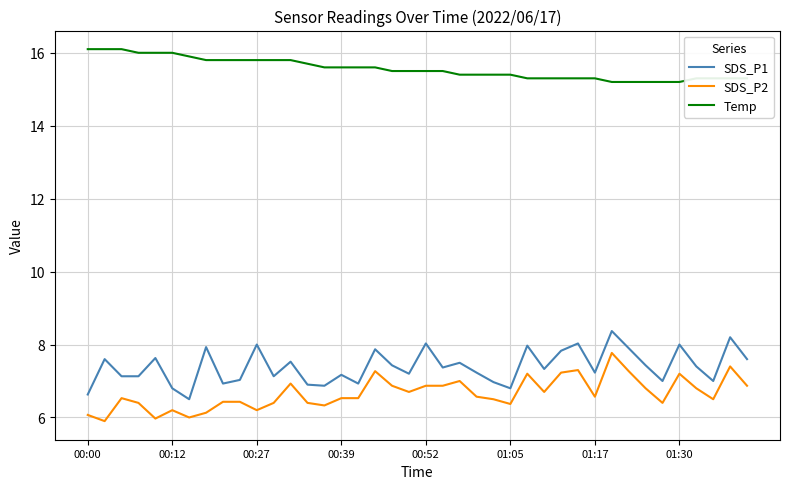

True or false: SDS_P2 and Temp cross at least once.

False